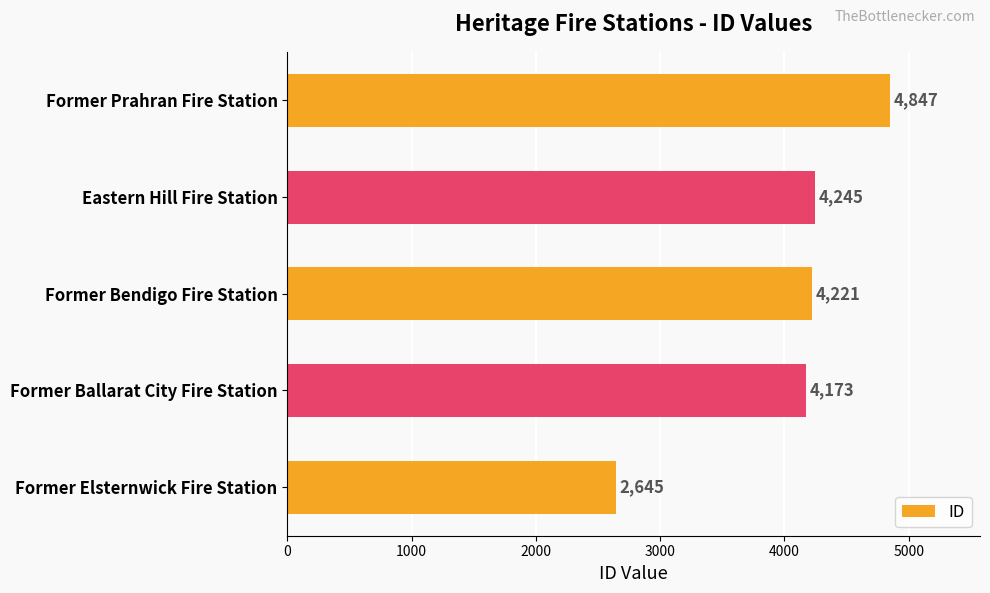

Count the number of data series in this chart.

1